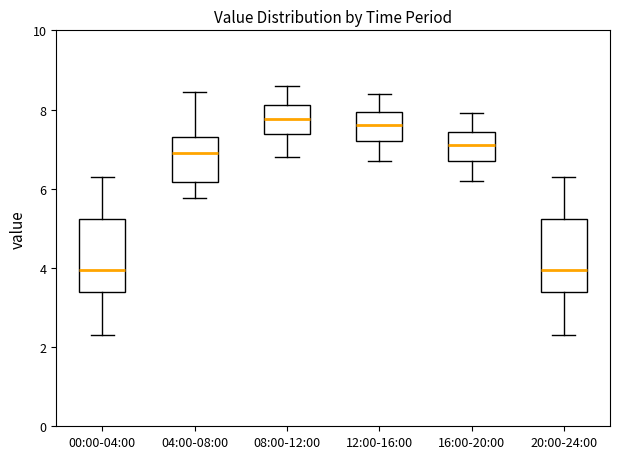

Reading left to right, transcribe this box plot: for each box, give where its median line is, the range the box spans, and where its two whiskers end, as read against the y-axis. The values are not printed on the chart, so give them approximately, as read against the axis.

00:00-04:00: median 4.0, box 3.4 to 5.2, whiskers 2.4 to 6.4
04:00-08:00: median 7.0, box 6.2 to 7.4, whiskers 5.8 to 8.4
08:00-12:00: median 7.8, box 7.4 to 8.2, whiskers 6.8 to 8.6
12:00-16:00: median 7.6, box 7.2 to 8.0, whiskers 6.8 to 8.4
16:00-20:00: median 7.2, box 6.8 to 7.4, whiskers 6.2 to 8.0
20:00-24:00: median 4.0, box 3.4 to 5.2, whiskers 2.4 to 6.4